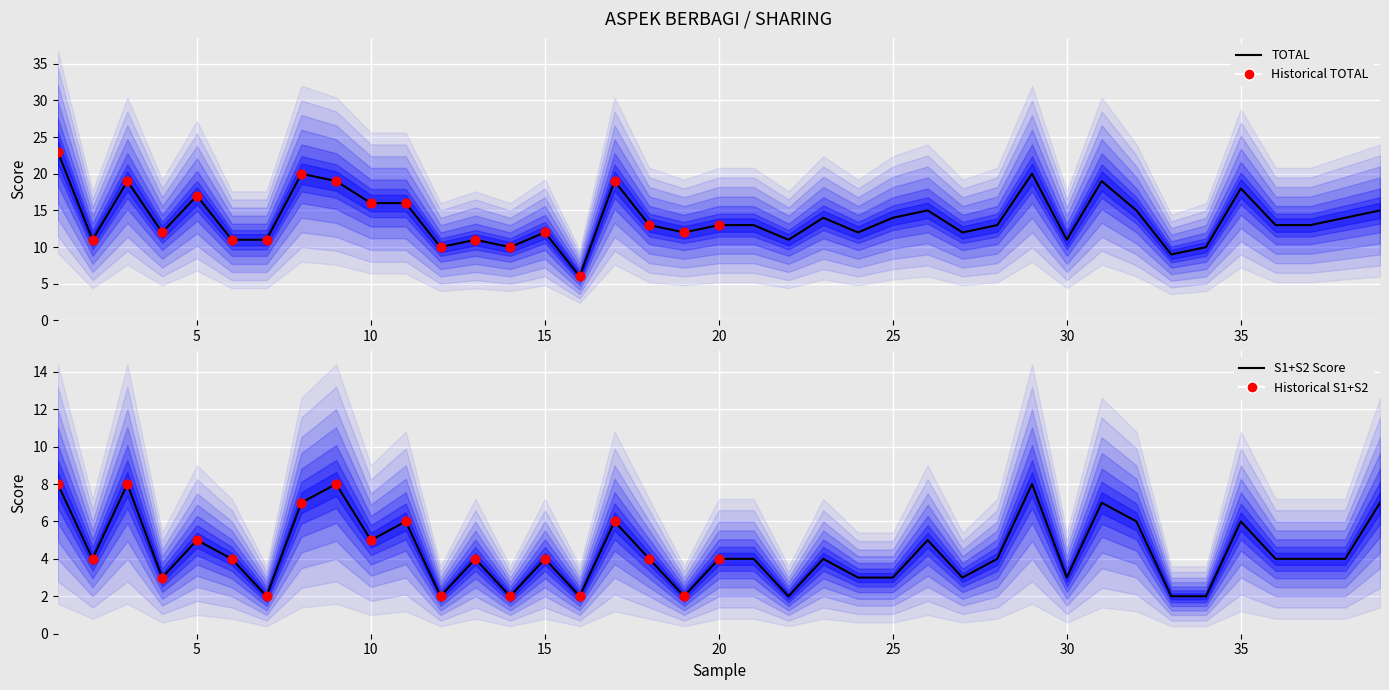

At which category is the sum across all series the highest?

1